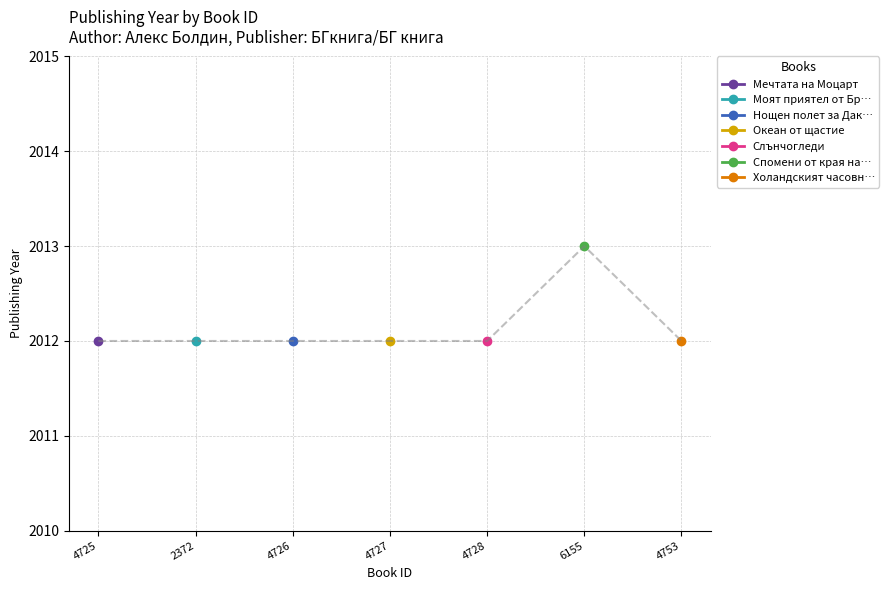

The value at 4725 is 2658. True or false?

False